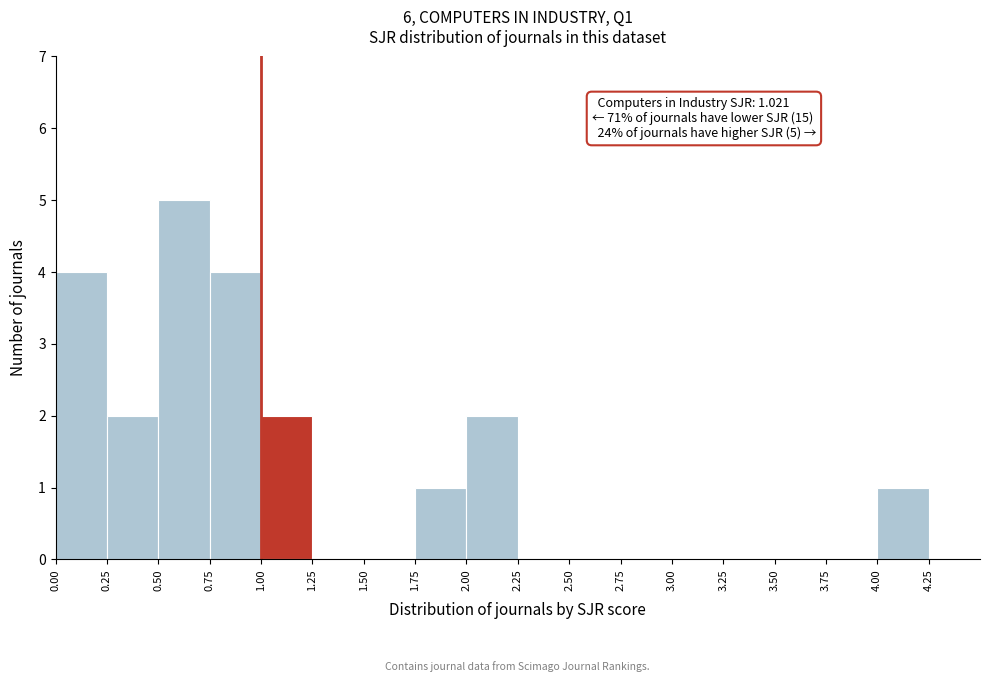

Over which range of the x-axis is the bar tallest?

0.50 to 0.75